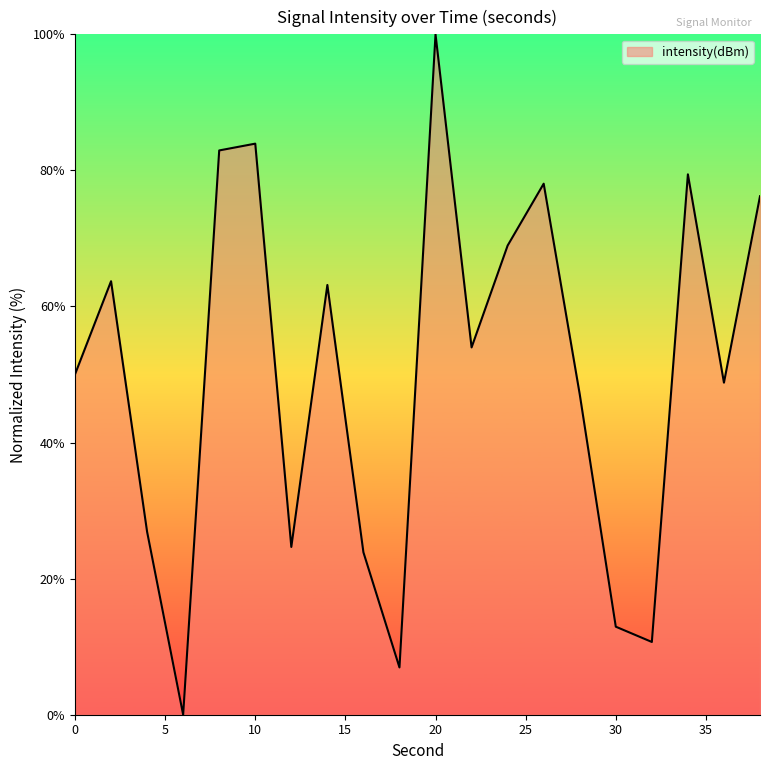

What is the maximum value shown in the chart?

100.0